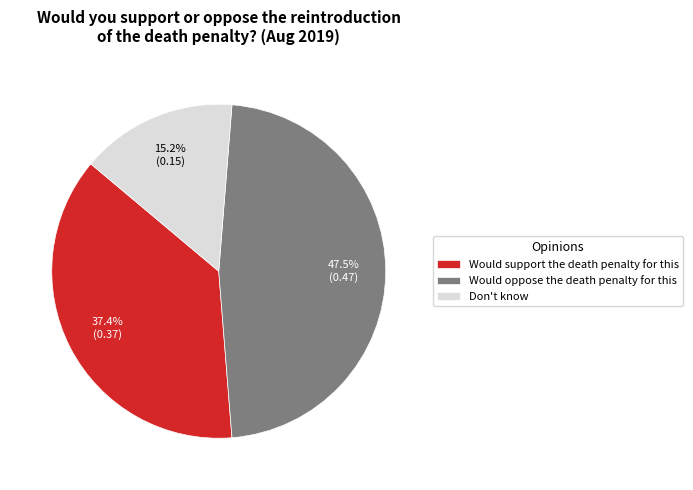

Which slice is the smallest?

Don't know